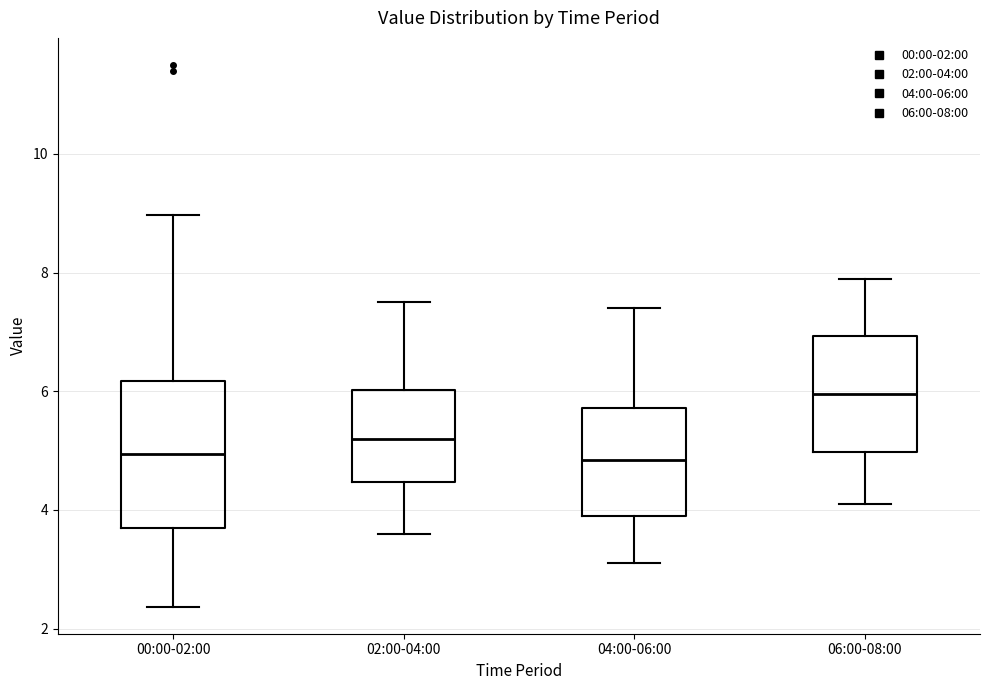

Which box's median line is the highest?

06:00-08:00